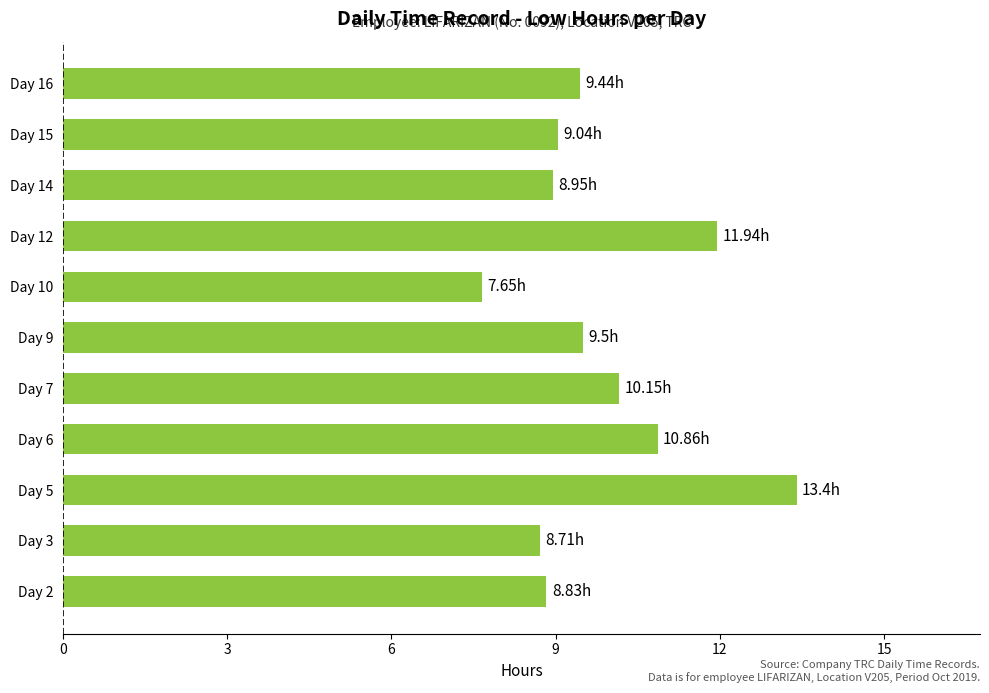

Which label corresponds to the largest value in the chart?

Day 5